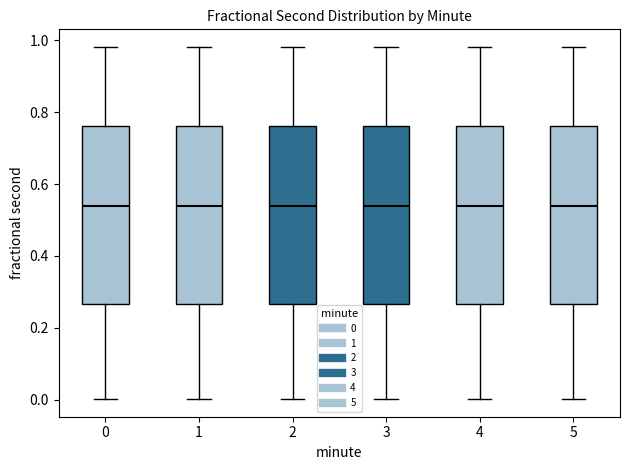

Where is the upper edge of the box at x = 0 on the y-axis? The values are not printed on the chart, so give them approximately, as read against the axis.

0.76